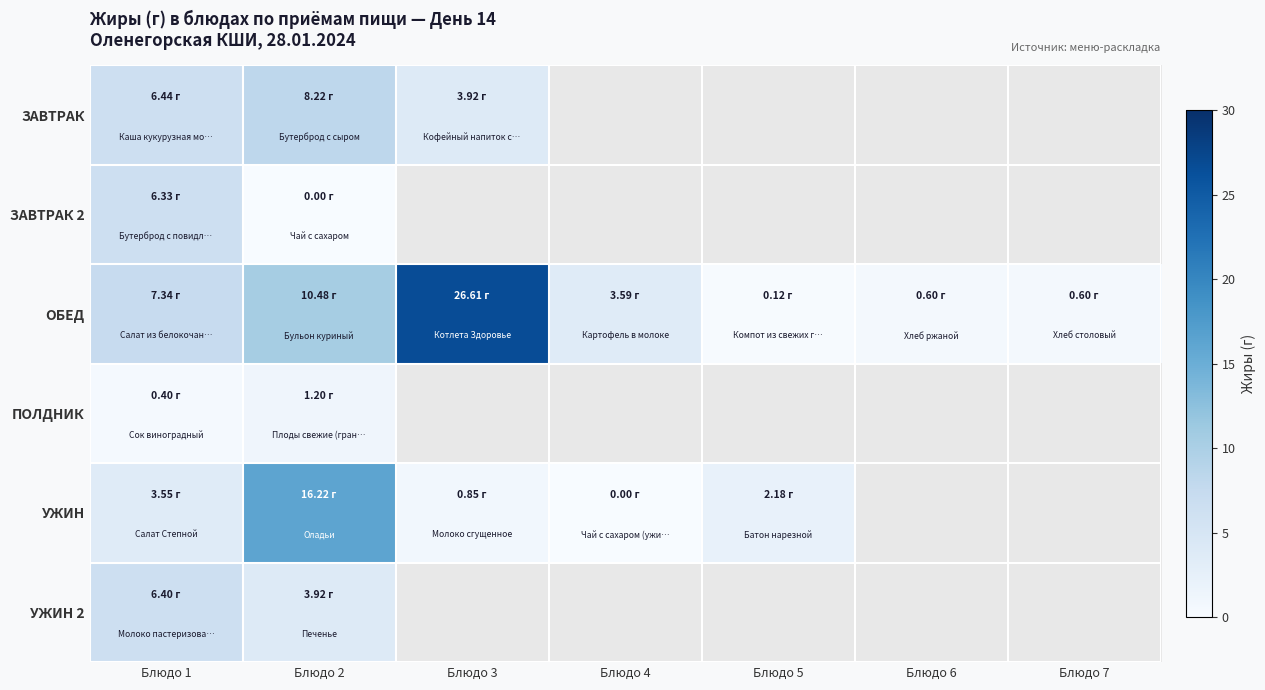

At which label does УЖИН first exceed 3?

Блюдо 1